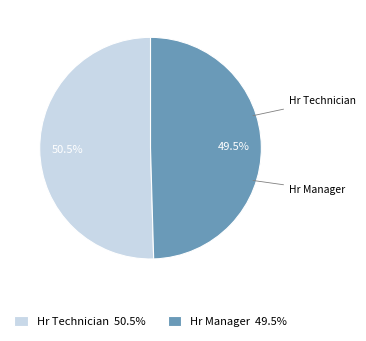

The Hr Manager slice represents 50% of the pie. True or false?

True